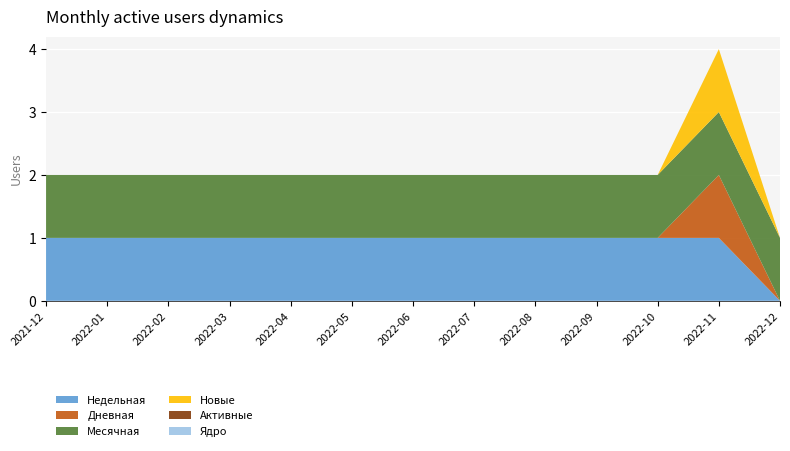

Reading right to left, extract all data points from this chart.

Недельная: 0	1	1	1	1	1	1	1	1	1	1	1	1
Дневная: 0	1	0	0	0	0	0	0	0	0	0	0	0
Месячная: 1	1	1	1	1	1	1	1	1	1	1	1	1
Новые: 0	1	0	0	0	0	0	0	0	0	0	0	0
Активные: 0	0	0	0	0	0	0	0	0	0	0	0	0
Ядро: 0	0	0	0	0	0	0	0	0	0	0	0	0